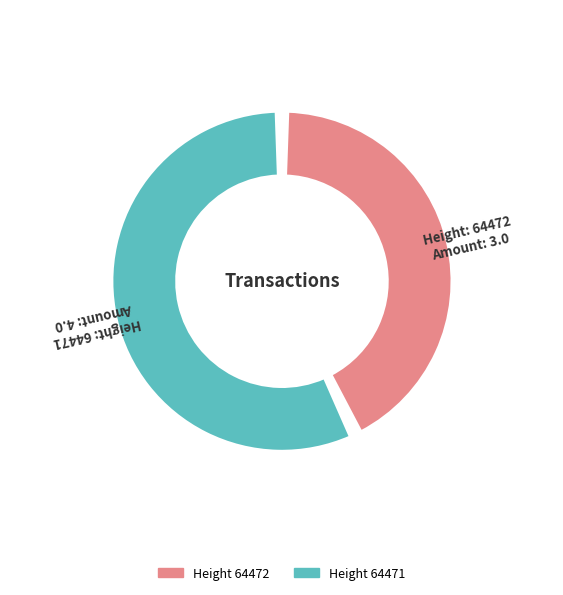

Rank the categories by value from highest to lowest.

64471, 64472